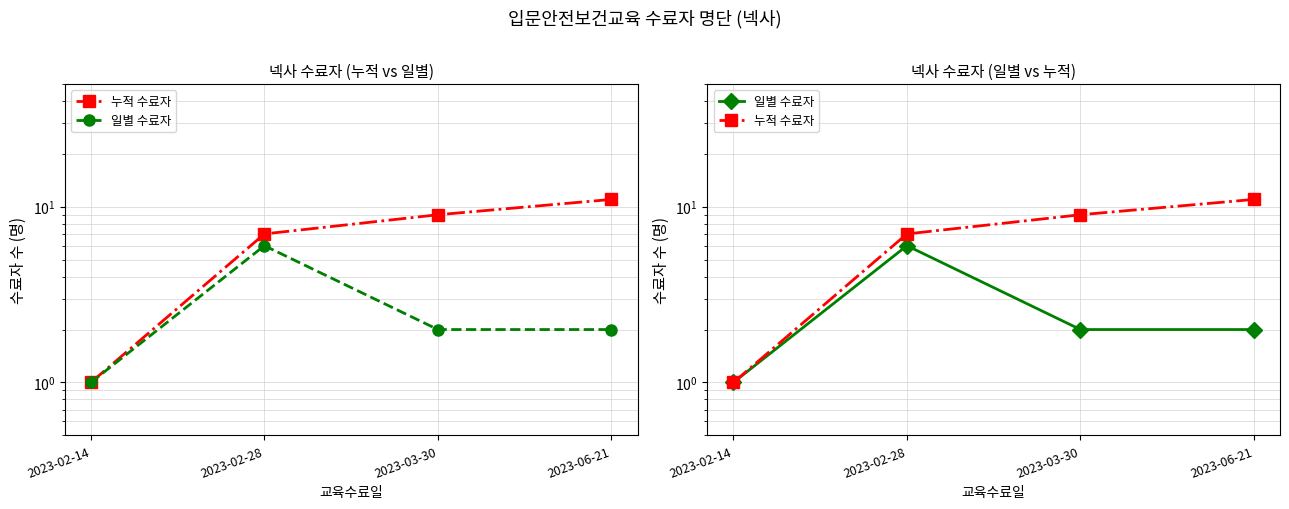

At 2023-02-14, list the series in order from largest to smallest.

누적 수료자, 일별 수료자